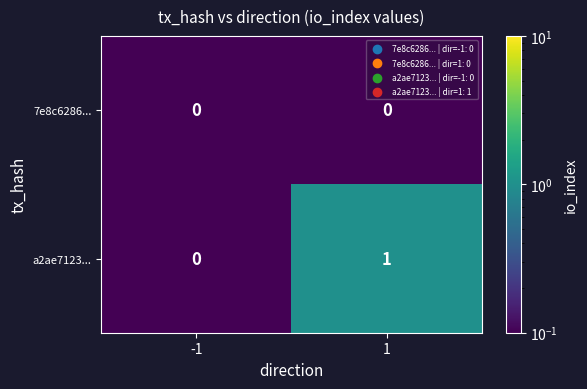

The a2ae7123... series shows -1 at -1. True or false?

False